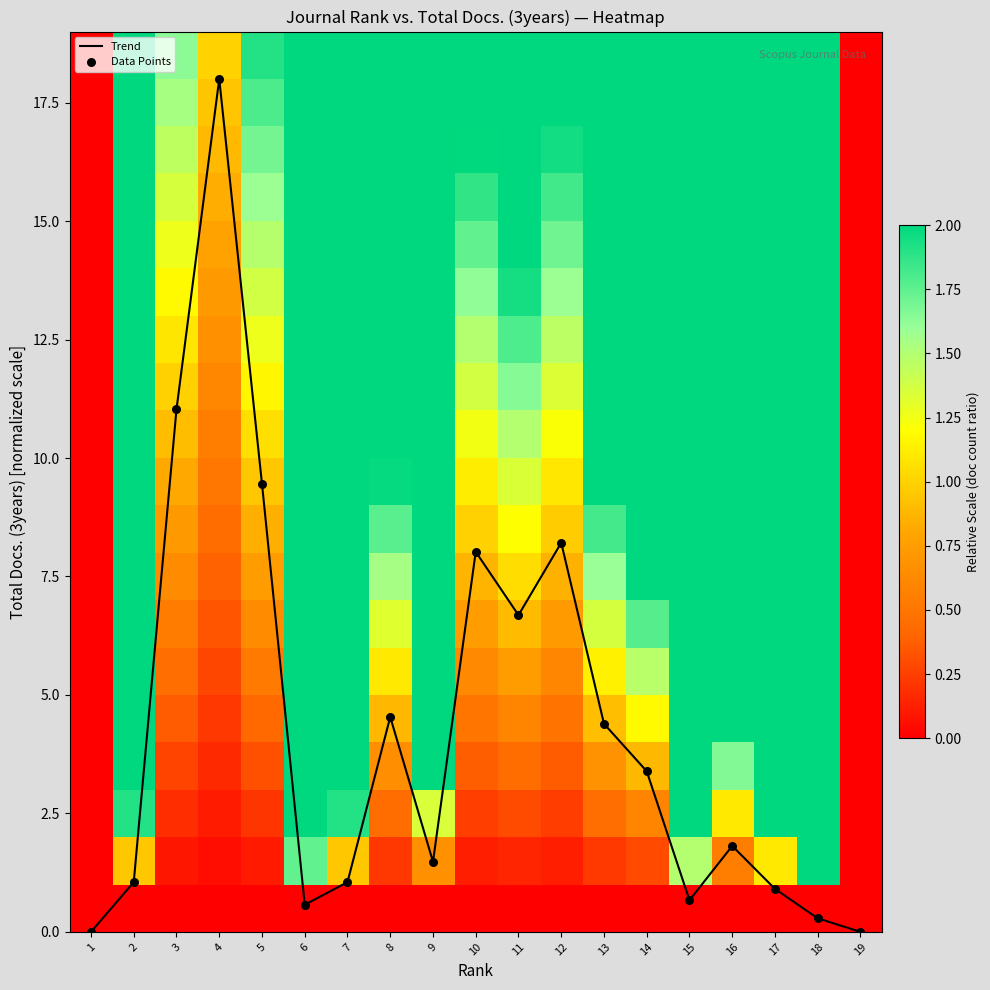

True or false: Trend has a value of 4.5 at 8.

True